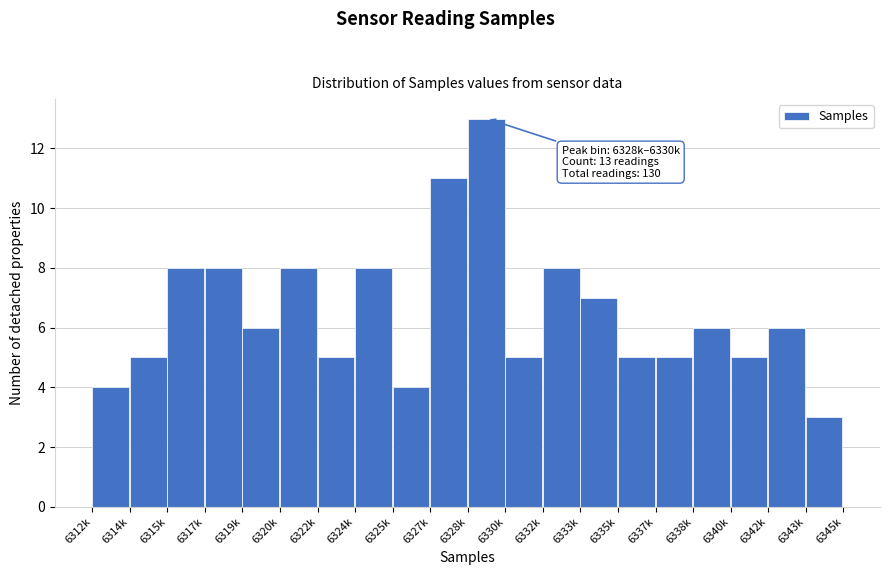

Reading left to right, what are all the values shown in this chart?

4	5	8	8	6	8	5	8	4	11	13	5	8	7	5	5	6	5	6	3